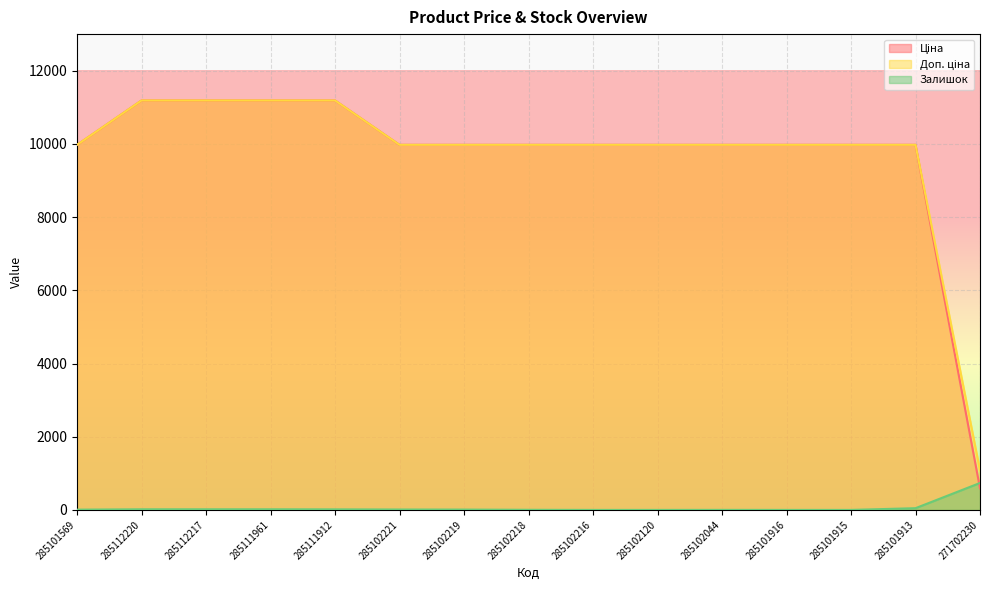

True or false: Залишок has more than 0 interior local peaks.

True